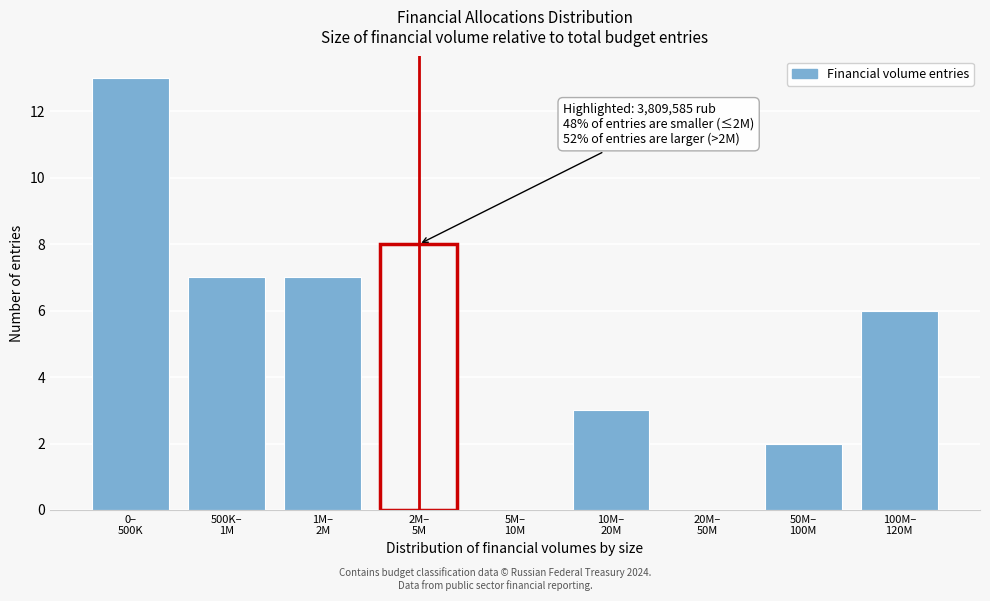

What is the sum of all values?

46